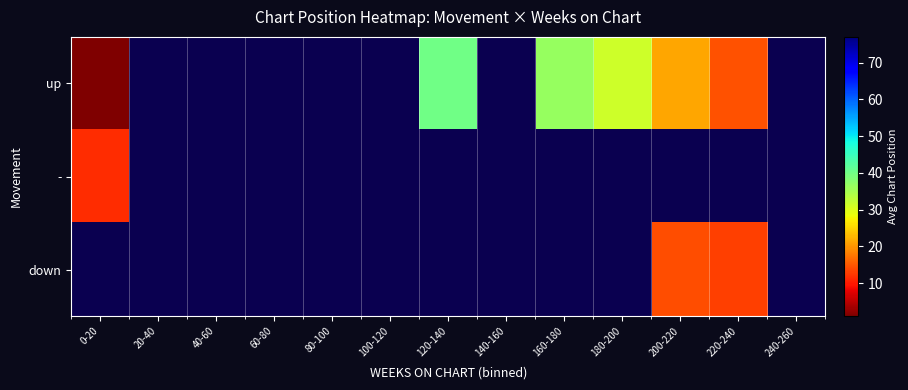

How many values in - are above zero?

1